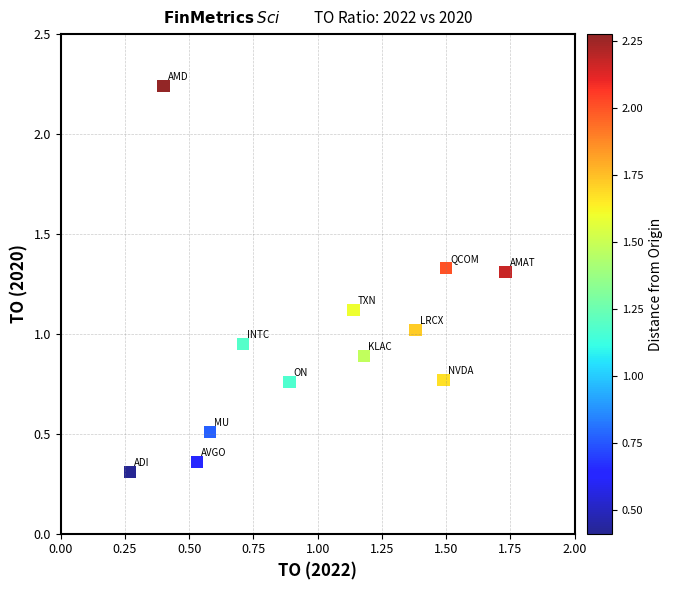

What is the average X value?

1.0